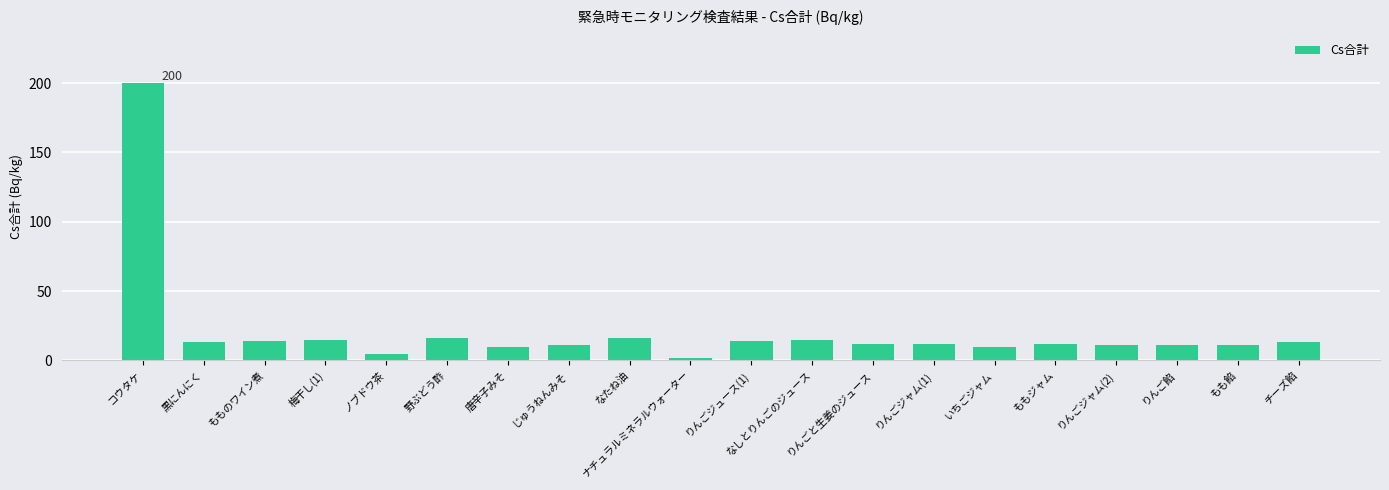

What is the label of the 8th bar from the left?

じゅうねんみそ